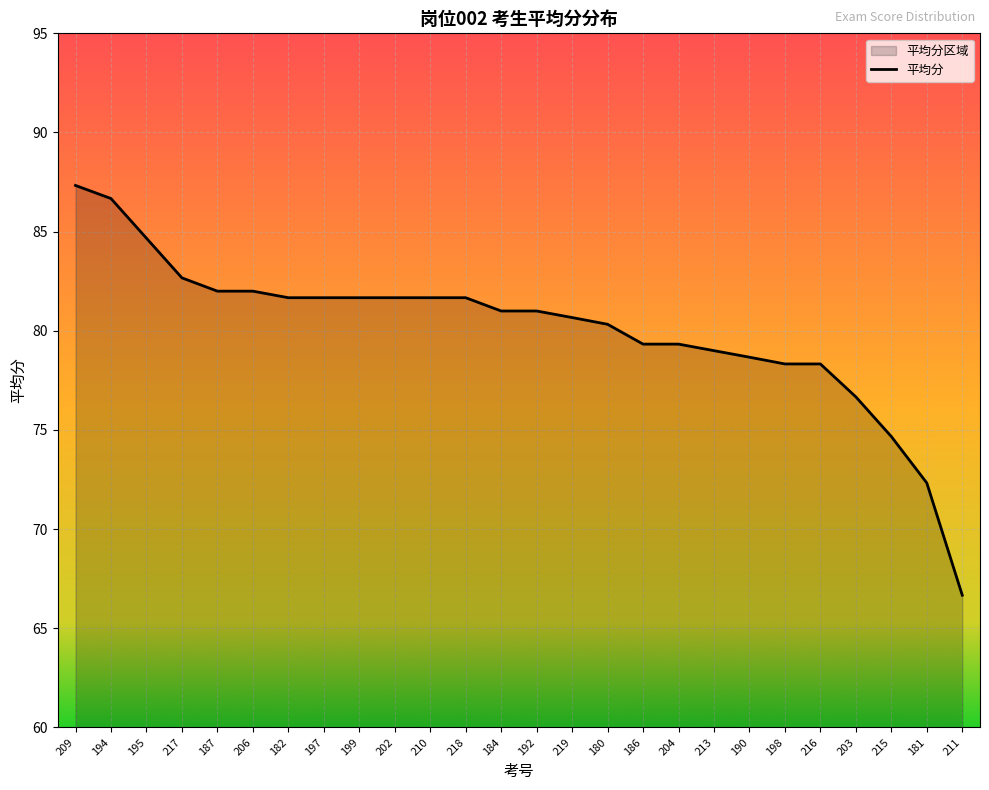

The value at 180 is 124.8. True or false?

False